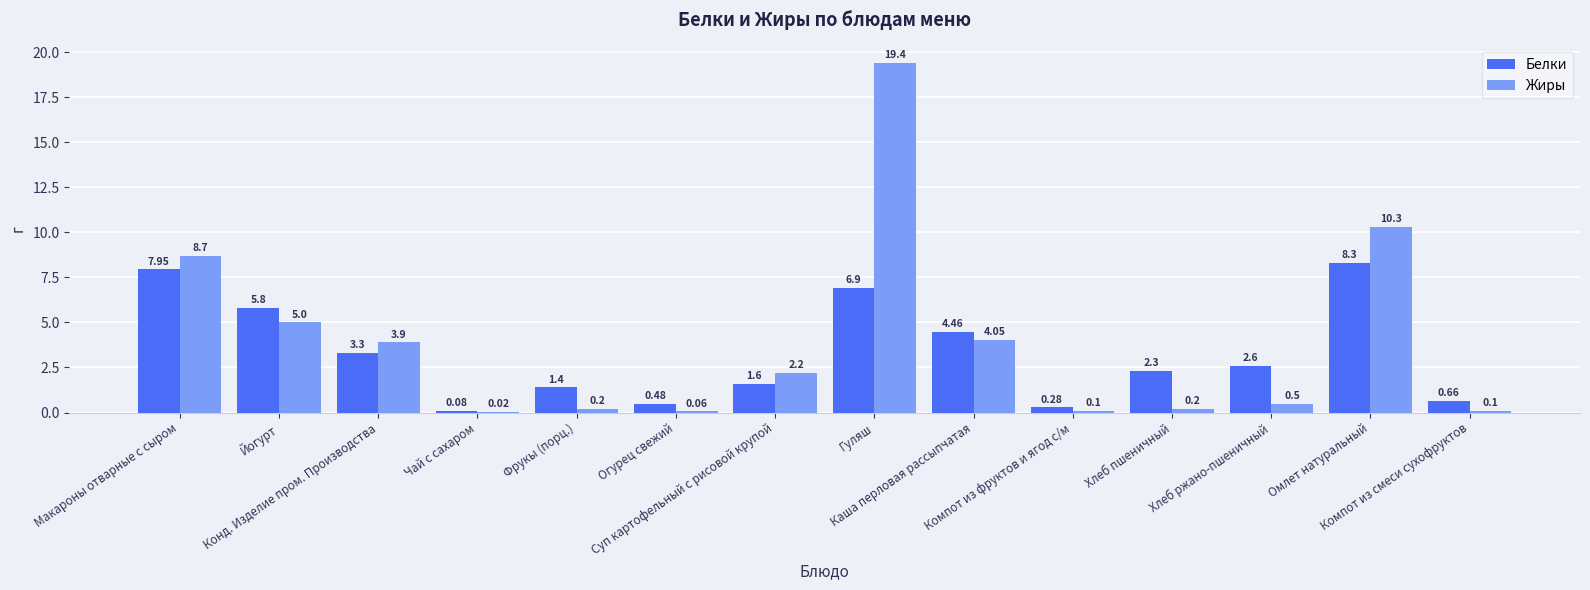

What is the average value of the Жиры series?

3.9